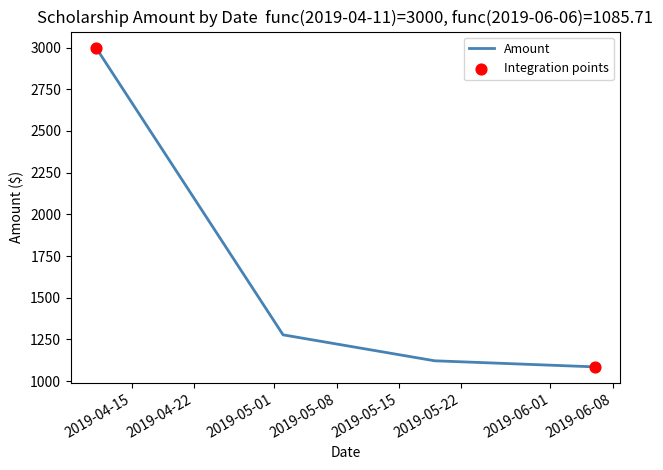

What is the smallest value displayed?

1085.7